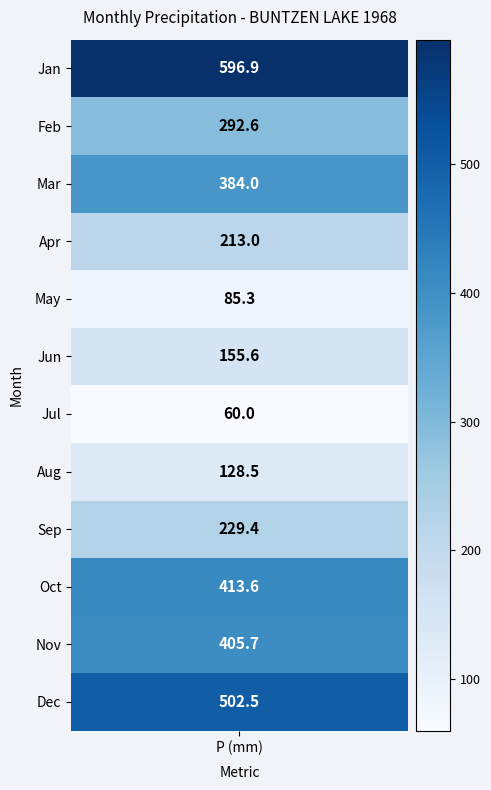

List the labels in order of value, largest first.

0, 11, 9, 10, 2, 1, 8, 3, 5, 7, 4, 6